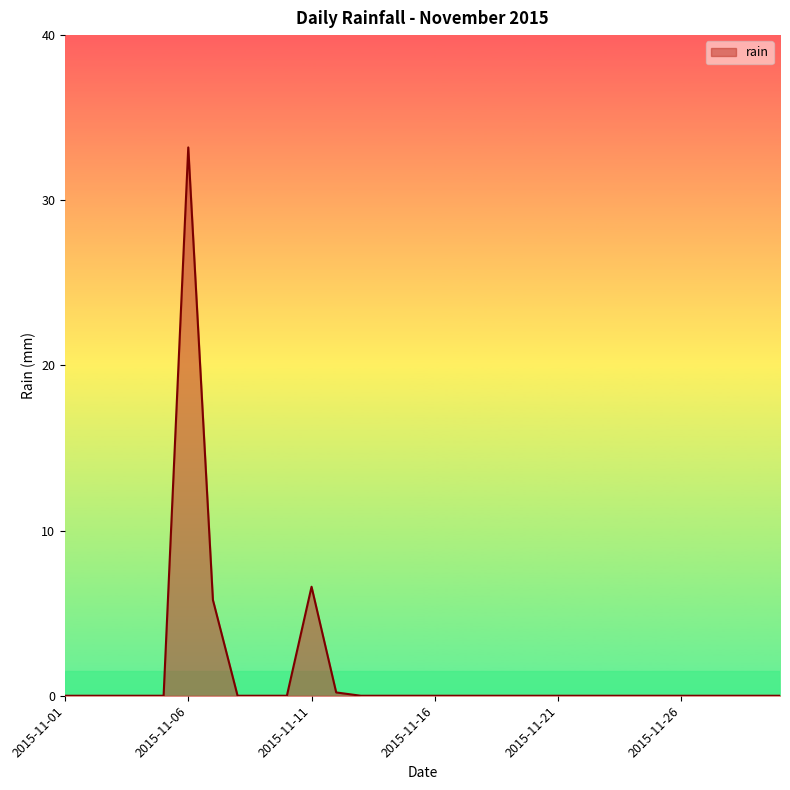

What is the difference between the maximum and minimum values?

33.2